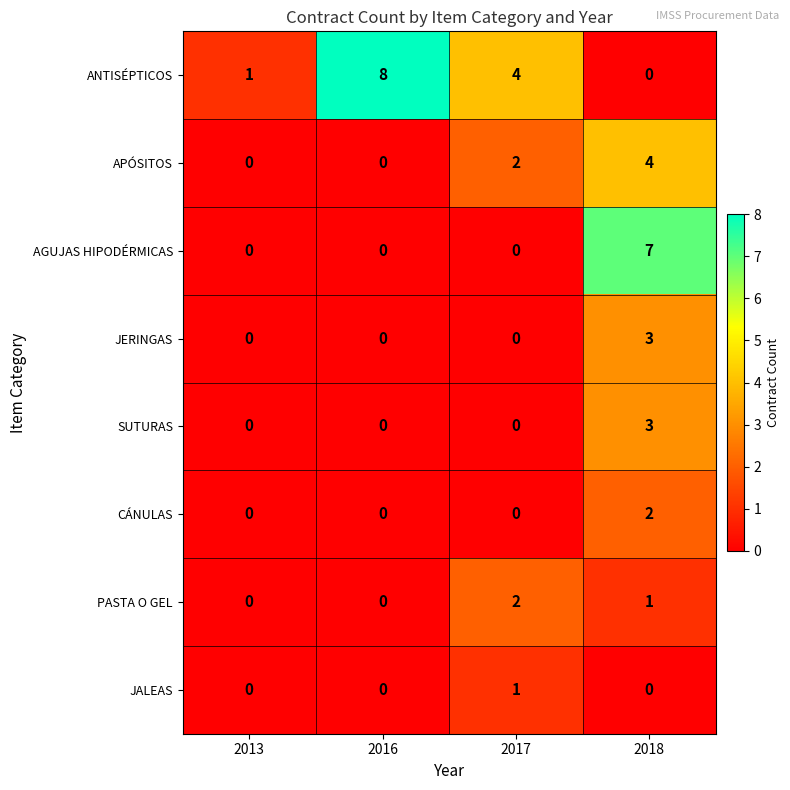

What is the difference between the maximum and minimum values in the ANTISÉPTICOS series?

8